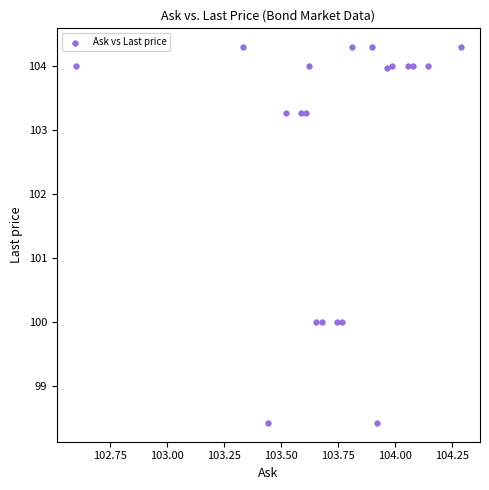

What is the range of X values (max minus min)?

1.7